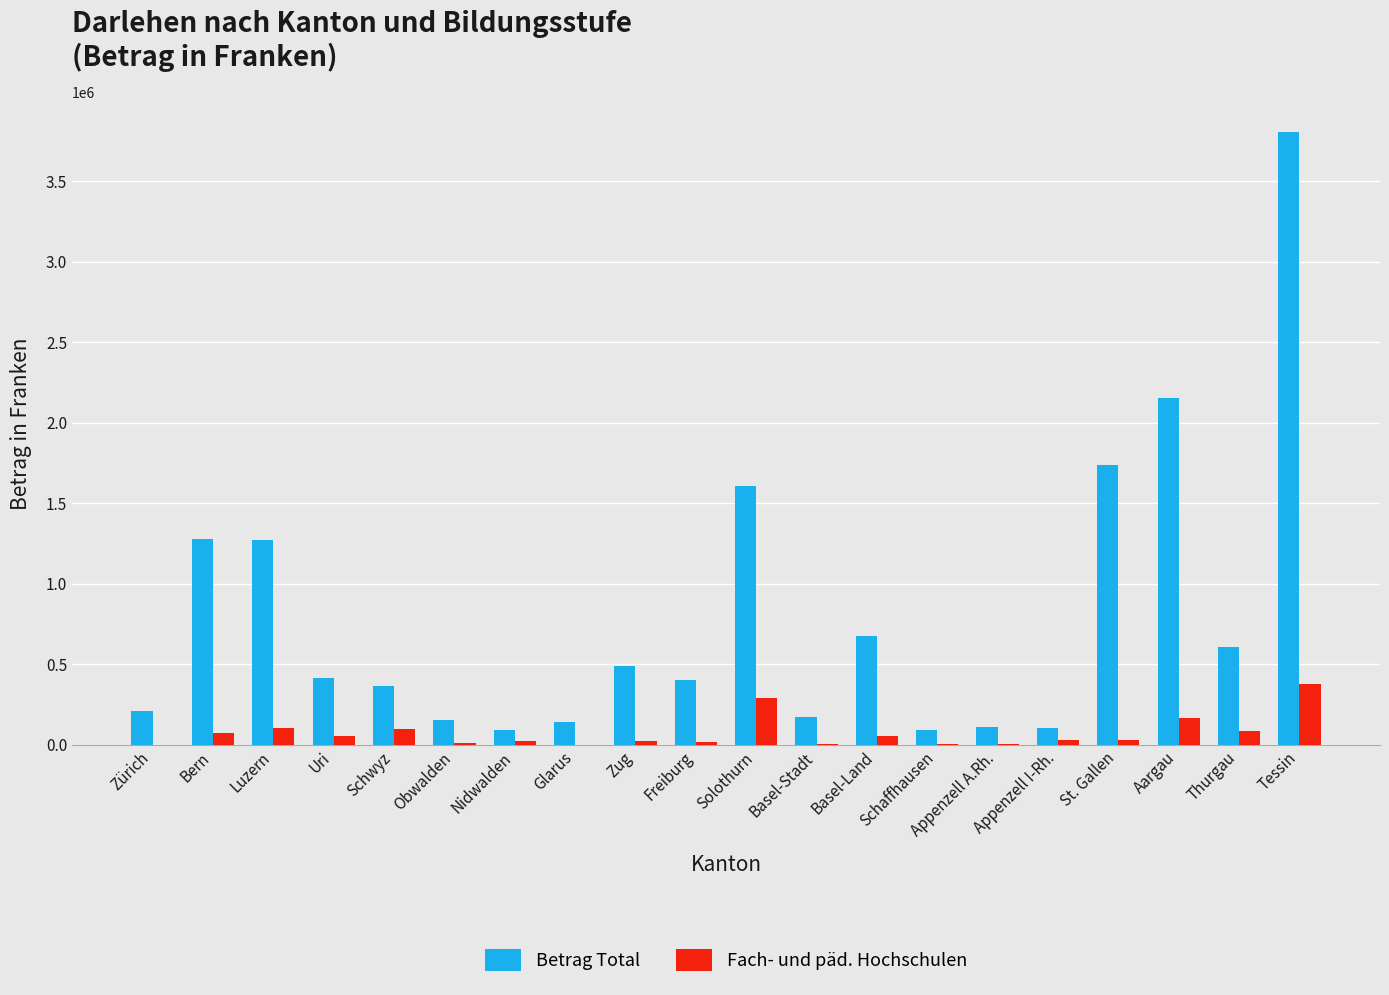

What is the greatest value displayed?

3801397